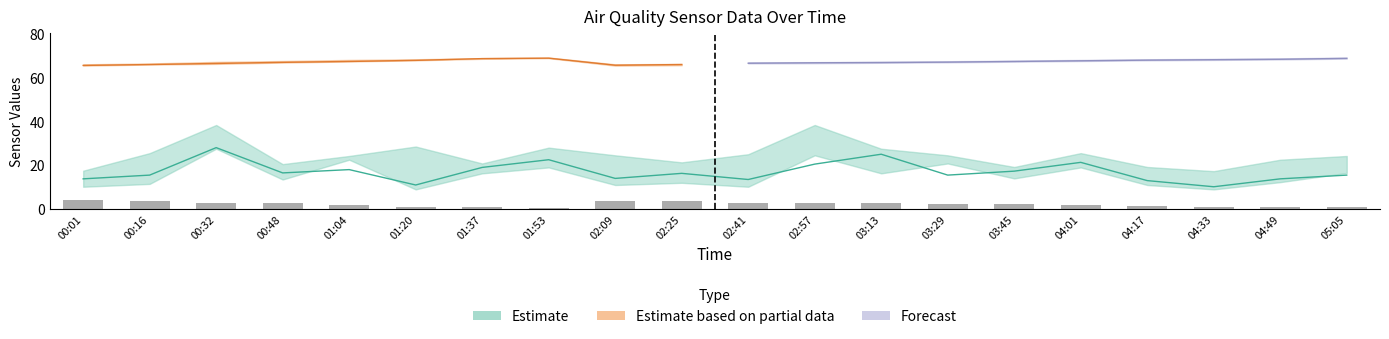

Reading left to right, list all the values displayed in this chart.

4.1	3.5	2.9	2.6	2.0	1.1	0.8	0.5	3.8	3.5	2.9	2.6	2.6	2.3	2.3	2.0	1.4	1.1	1.1	0.8